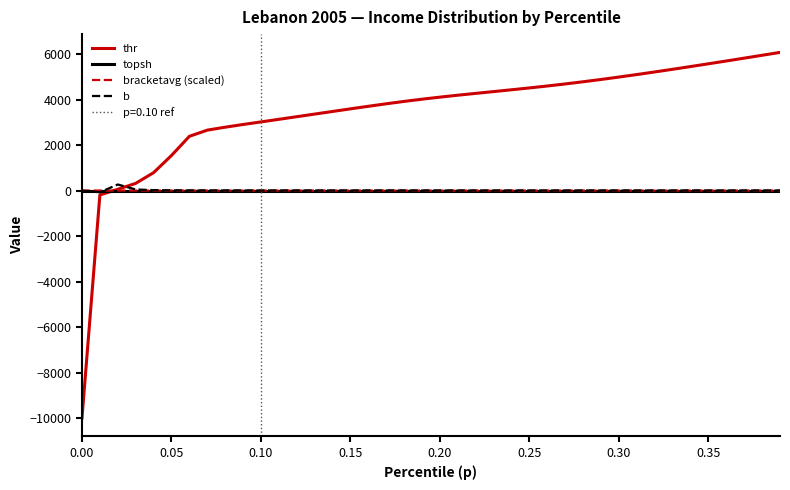

The thr series shows 1238.0 at 0.20. True or false?

False